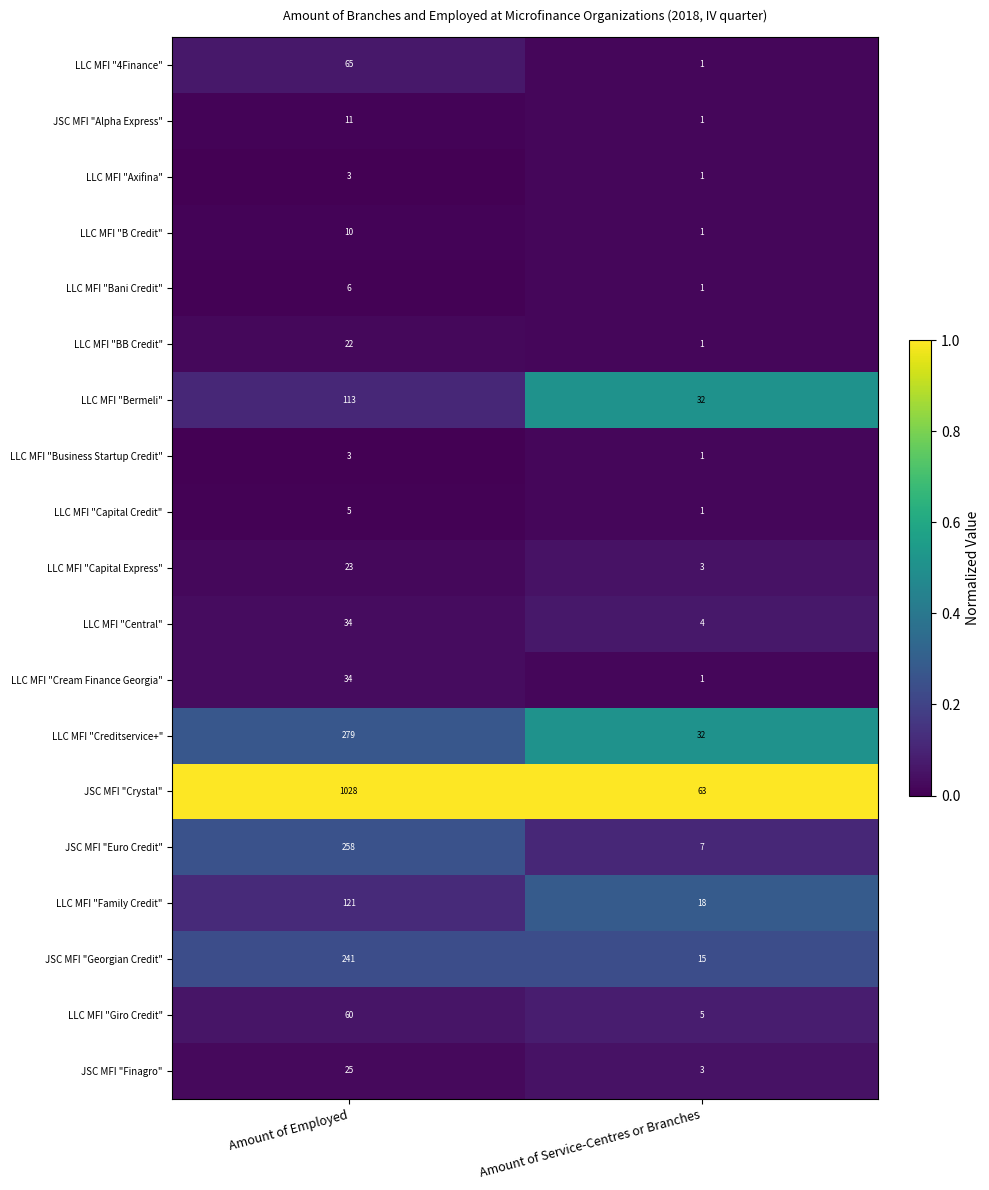

Which label corresponds to the smallest value in the chart?

Amount of Service-Centres or Branches